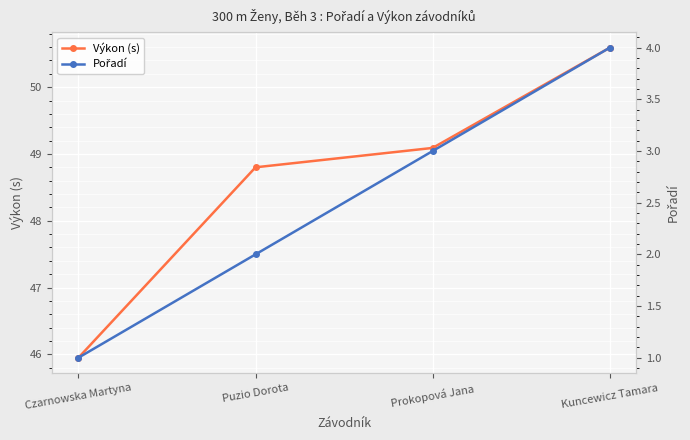

The value of Výkon (s) at Czarnowska Martyna is 46.0. True or false?

True